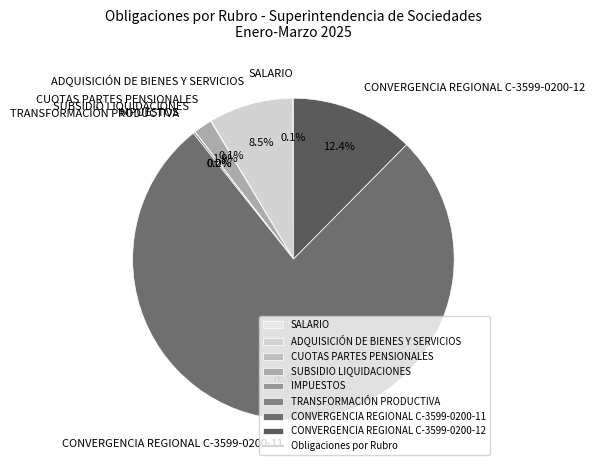

Does SUBSIDIO LIQUIDACIONES account for over 50% of the chart?

No